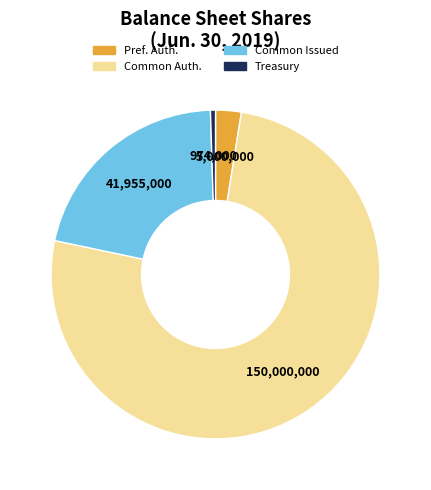

Does any single category account for the majority?

Yes